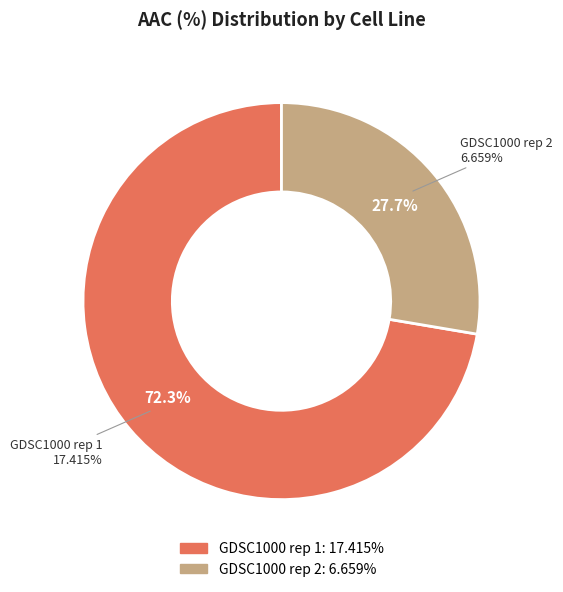

Combined, do GDSC1000 rep 2 and GDSC1000 rep 1 account for over 50%?

Yes